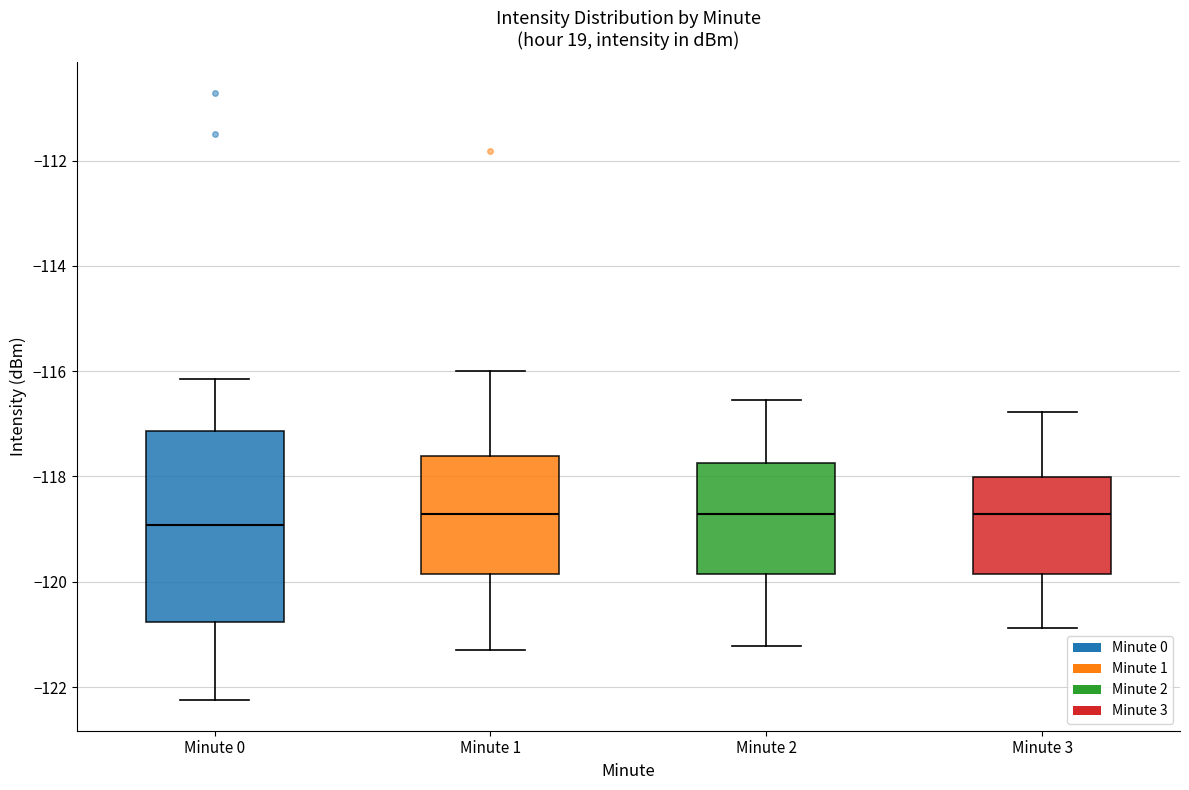

Reading left to right, transcribe this box plot: for each box, give where its median line is, the range the box spans, and where its two whiskers end, as read against the y-axis. The values are not printed on the chart, so give them approximately, as read against the axis.

Minute 0: median -119.0, box -120.8 to -117.2, whiskers -122.2 to -116.2
Minute 1: median -118.8, box -119.8 to -117.6, whiskers -121.4 to -116.0
Minute 2: median -118.8, box -119.8 to -117.8, whiskers -121.2 to -116.6
Minute 3: median -118.8, box -119.8 to -118.0, whiskers -120.8 to -116.8